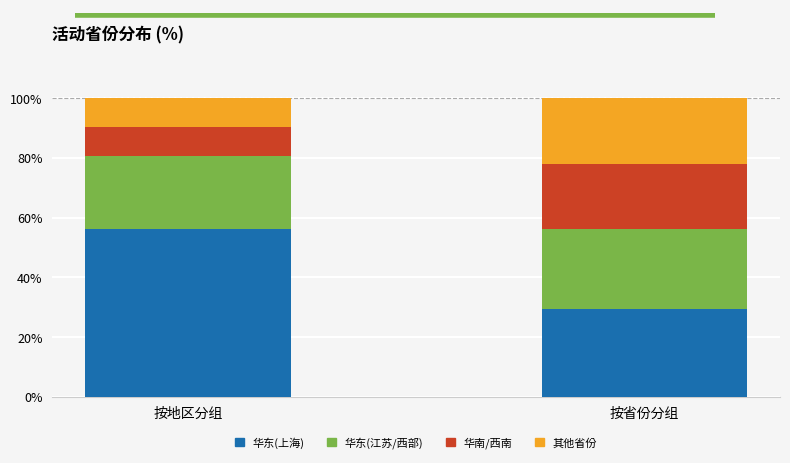

What is the total value across all series at 按省份分组?

100.0